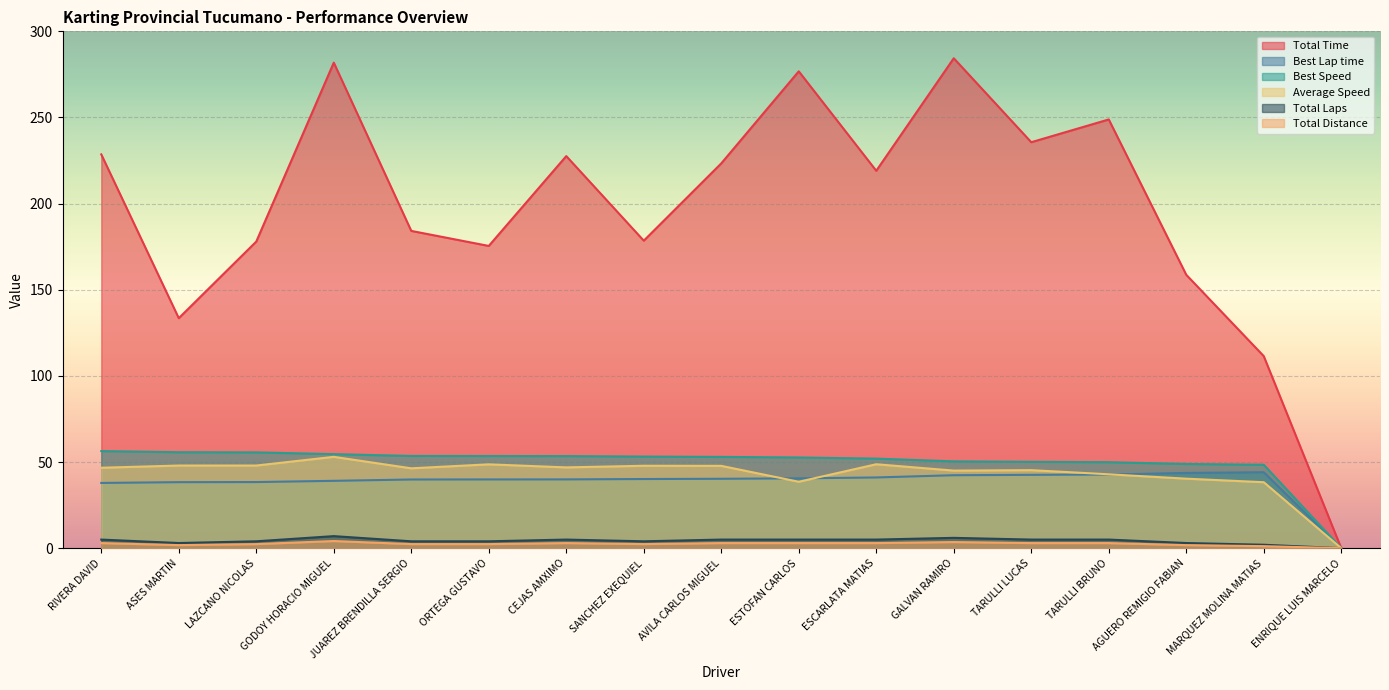

What value does the Average Speed series have at AVILA CARLOS MIGUEL?

47.8